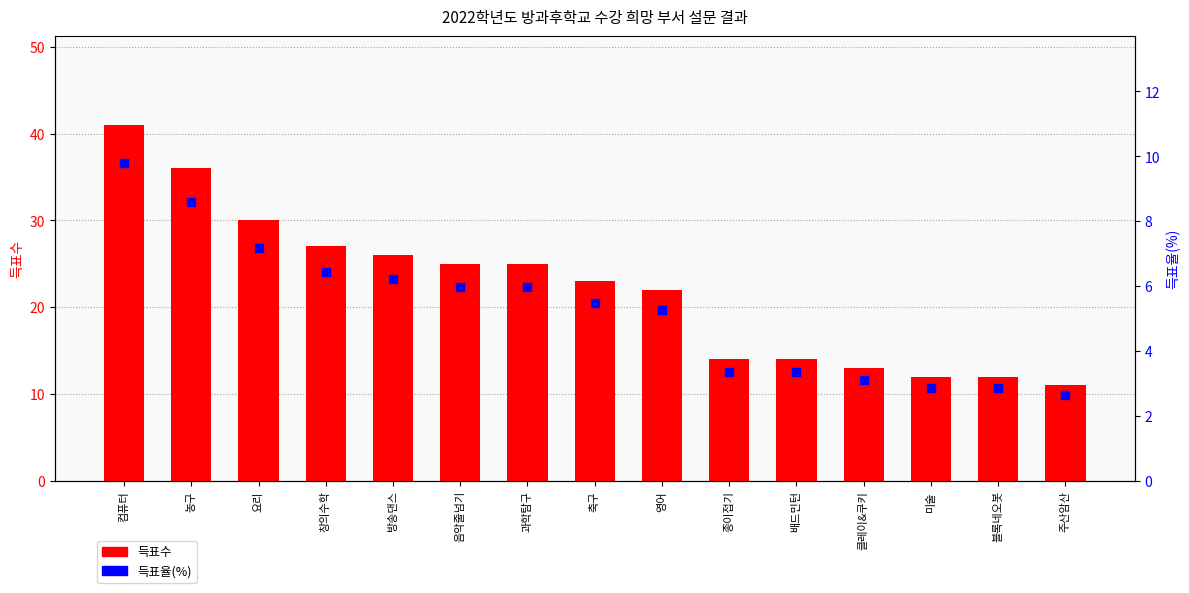

Which series reaches the minimum Y coordinate?

득표율(%)